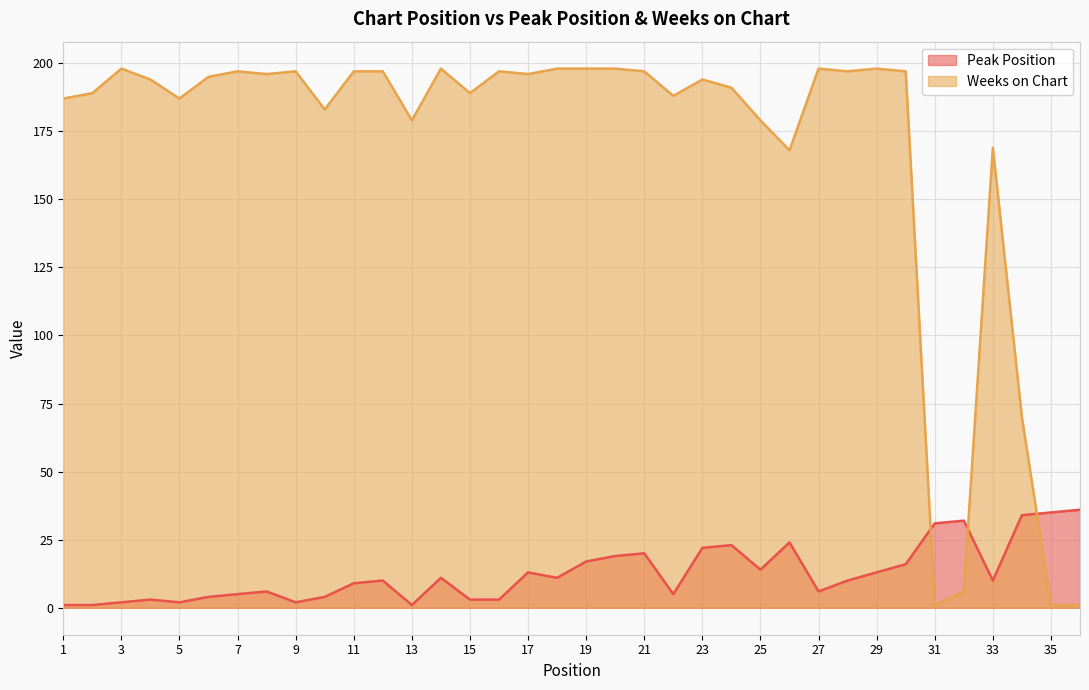

After their last crossing, which series has the higher values: Peak Position or Weeks on Chart?

Peak Position